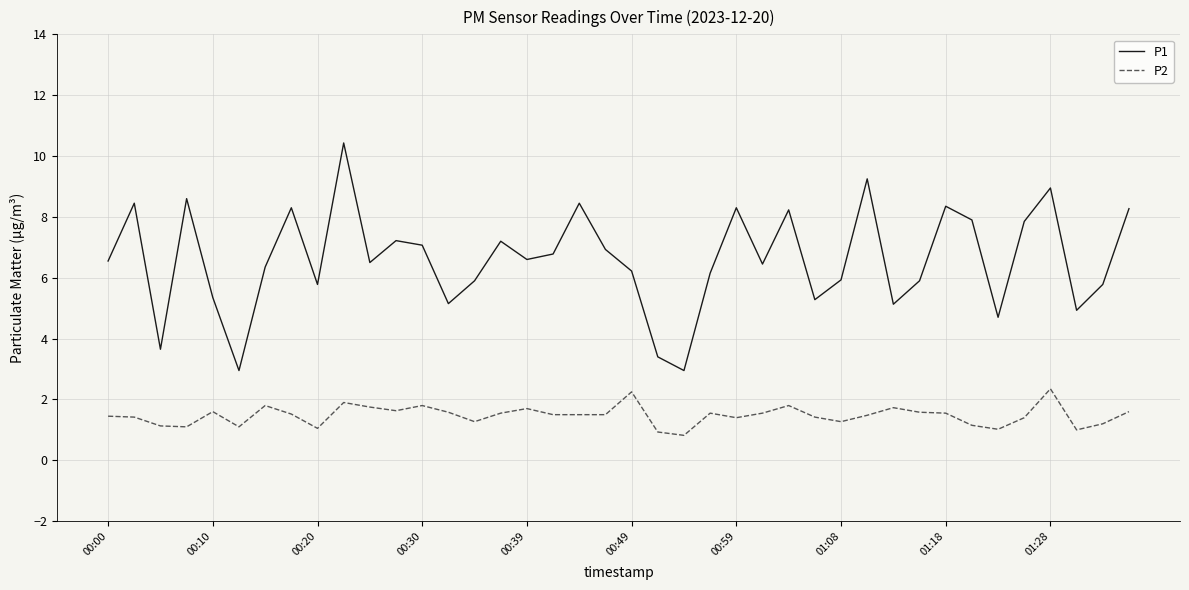

How many lines are shown in the chart?

2